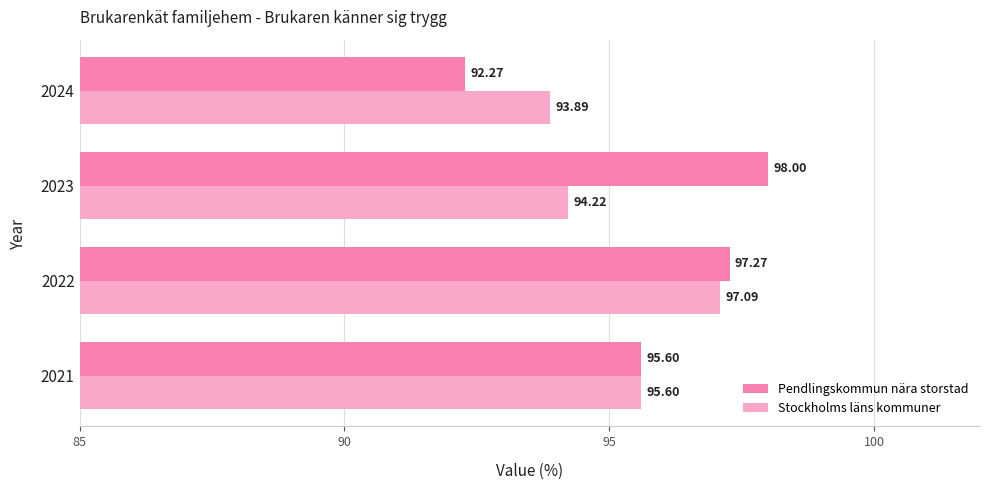

What is the smallest value displayed?

92.3